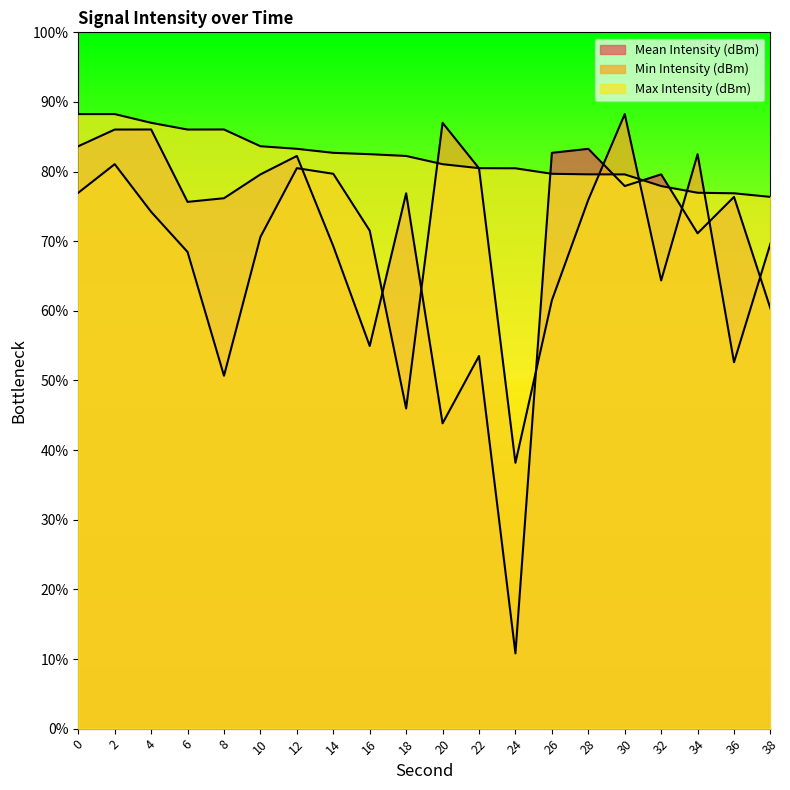

What are all the series names shown in the legend?

Mean Intensity (dBm), Min Intensity (dBm), Max Intensity (dBm)